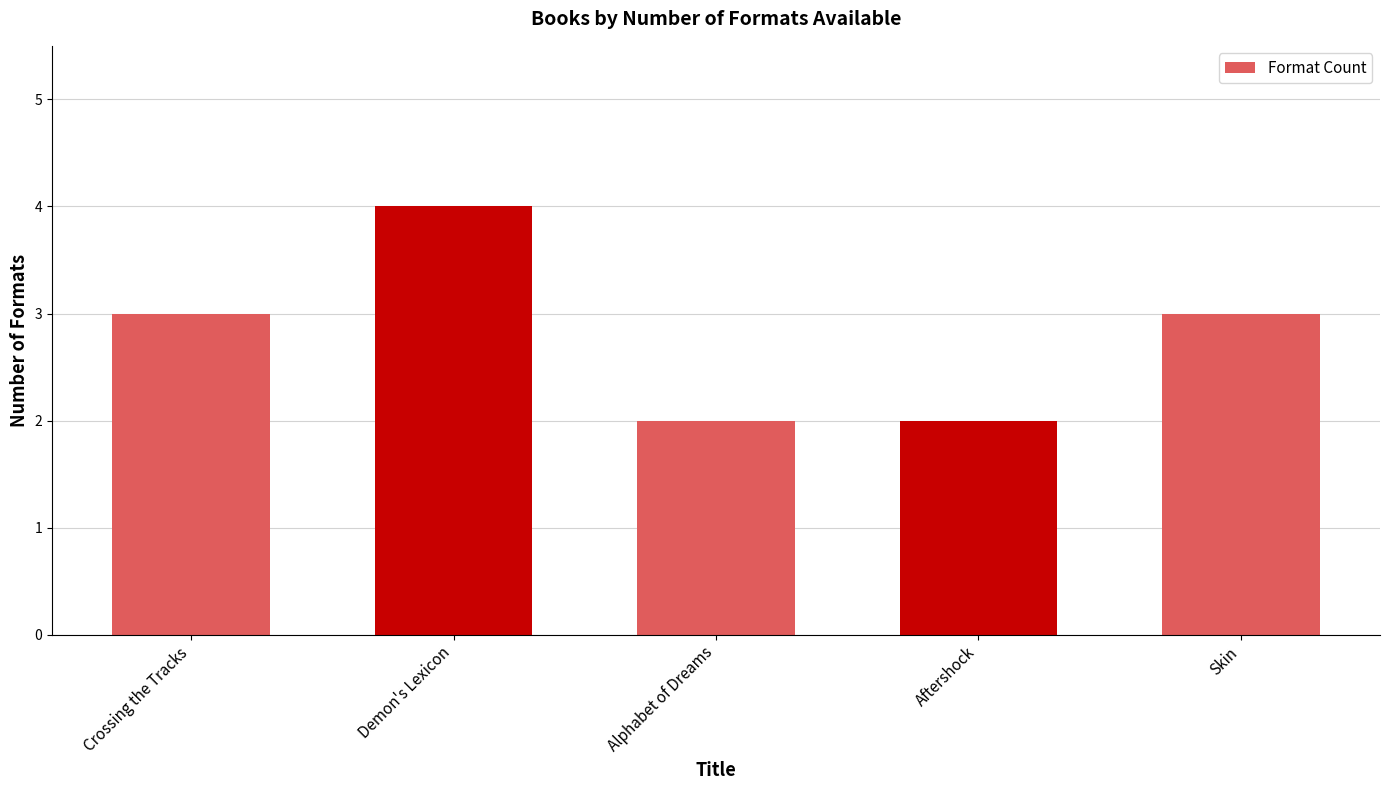

What is the label of the 5th bar from the right?

Crossing the Tracks